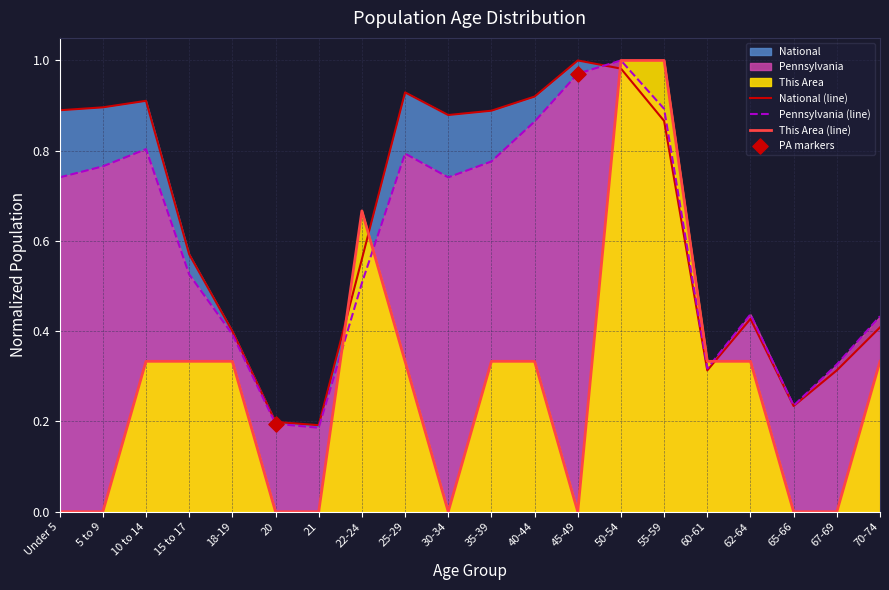

What are all the series names shown in the legend?

This Area, Pennsylvania, National